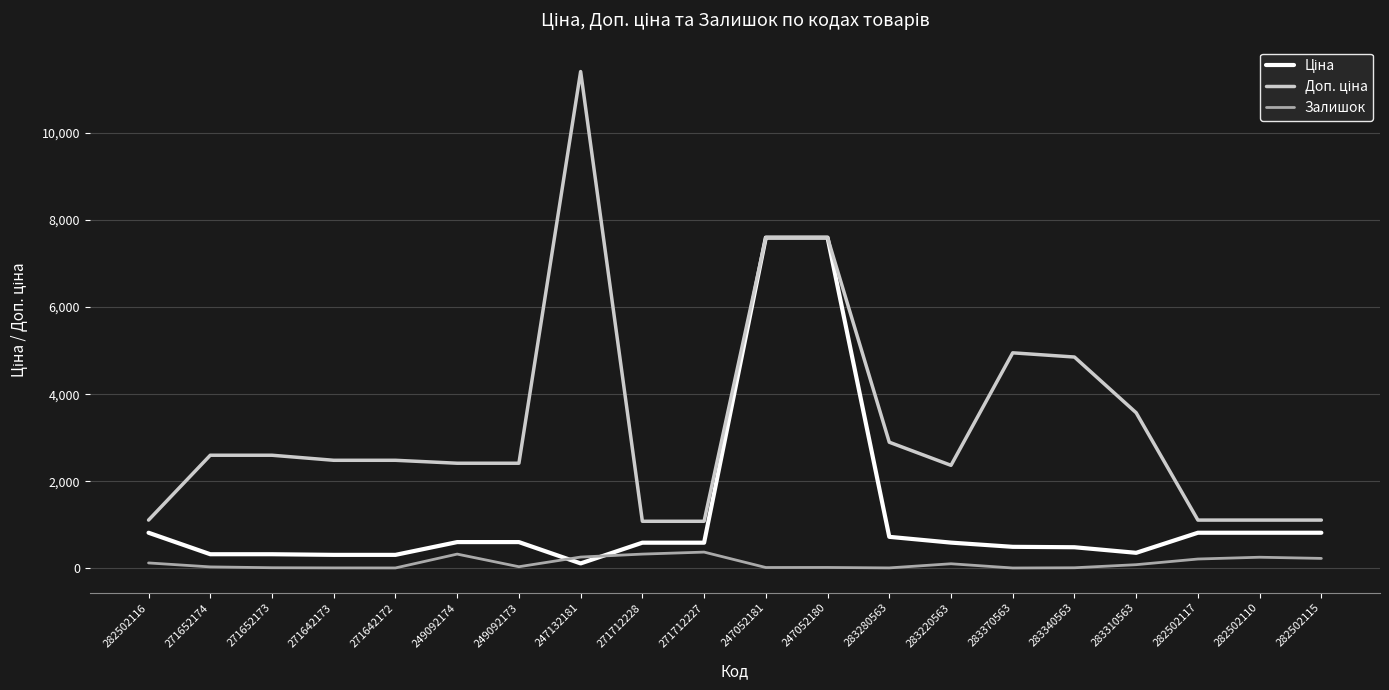

In Залишок, how many points are lower than both neighbors (excluding endpoints)?

5